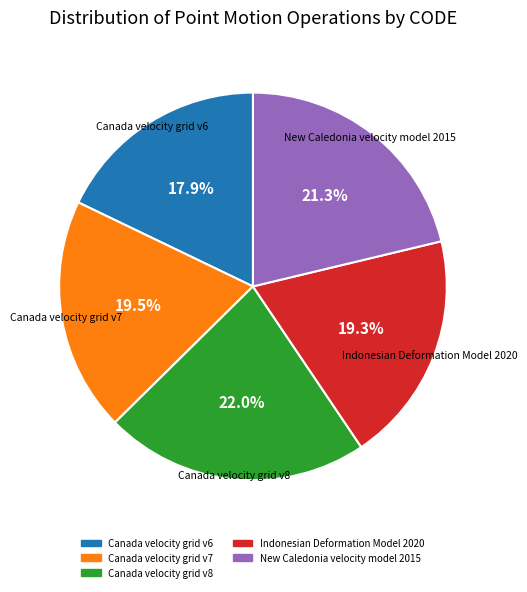

What percentage is the Canada velocity grid v6 slice, to the nearest percent?

18%